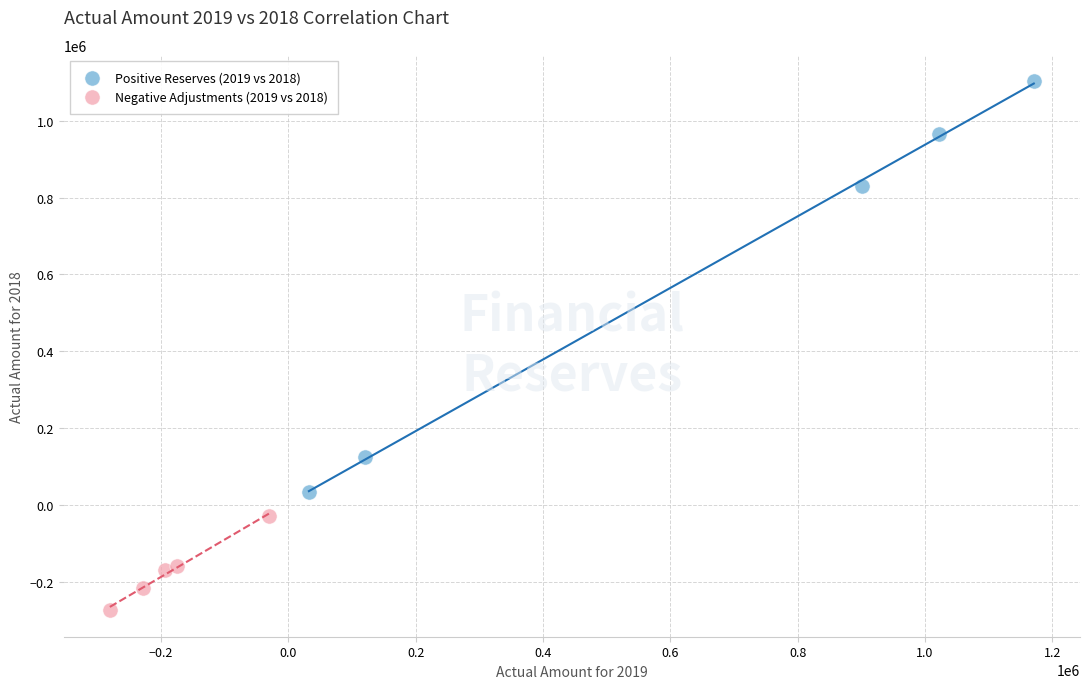

Which series reaches the maximum Y coordinate?

Positive Reserves (2019 vs 2018)